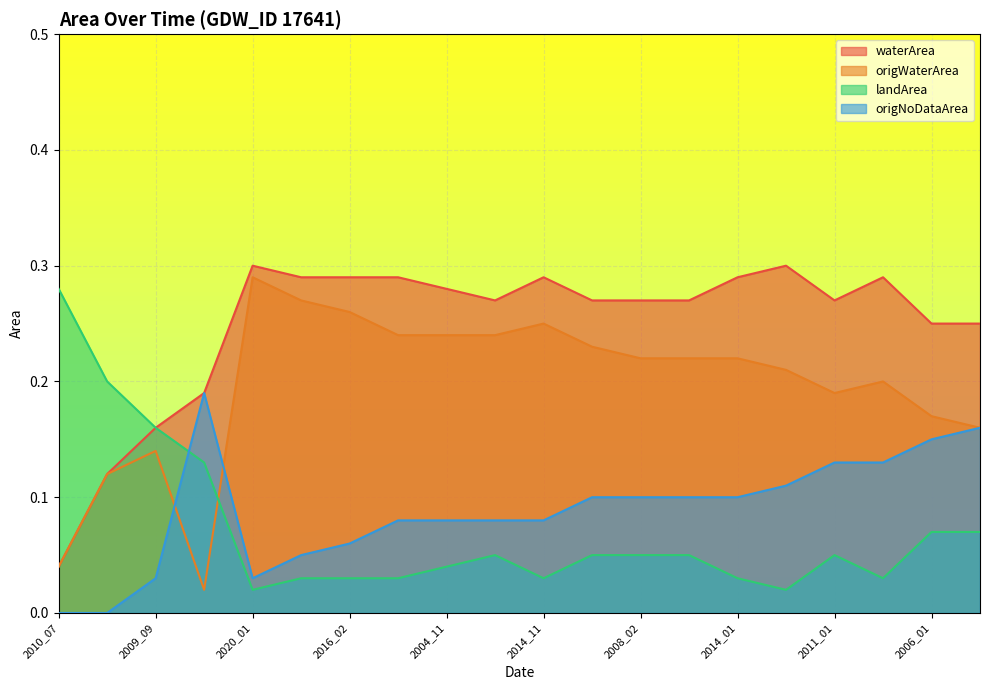

At which category does the chart reach its peak across all series?

2020_01